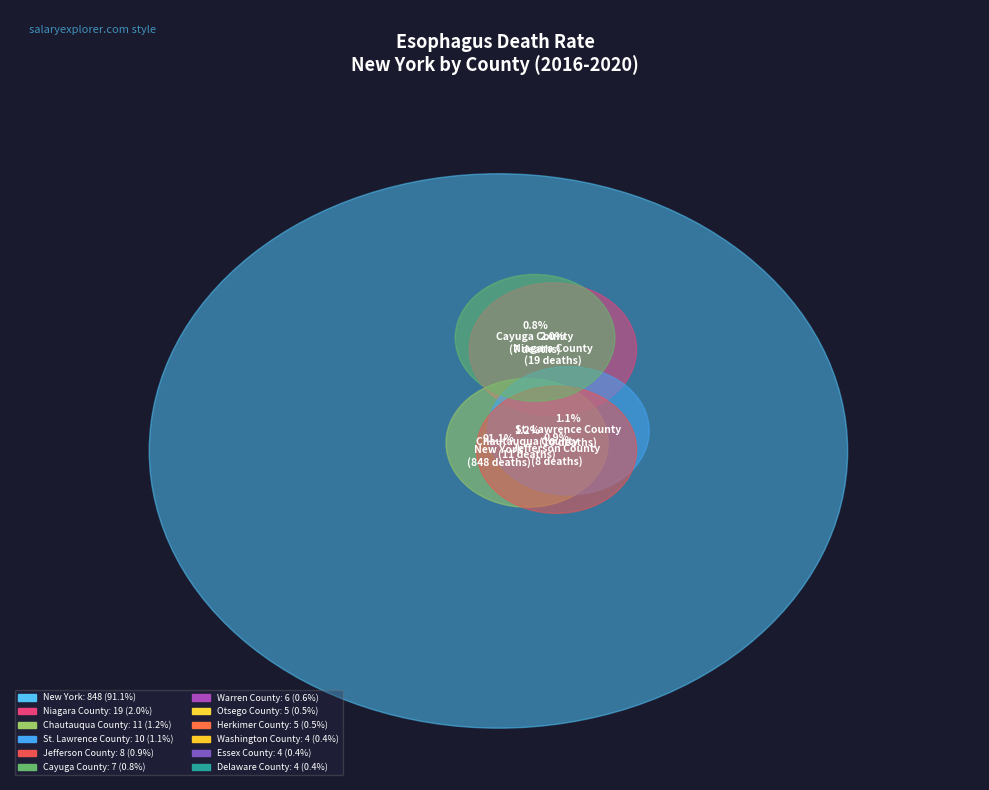

Which slice is the smallest?

Delaware County